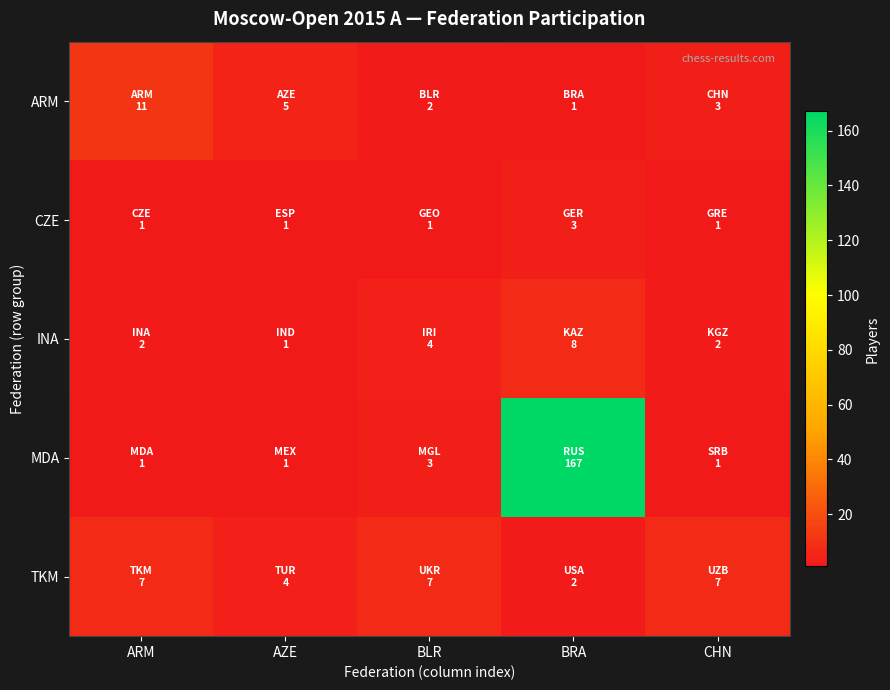

At how many categories does at least one series exceed 160?

1